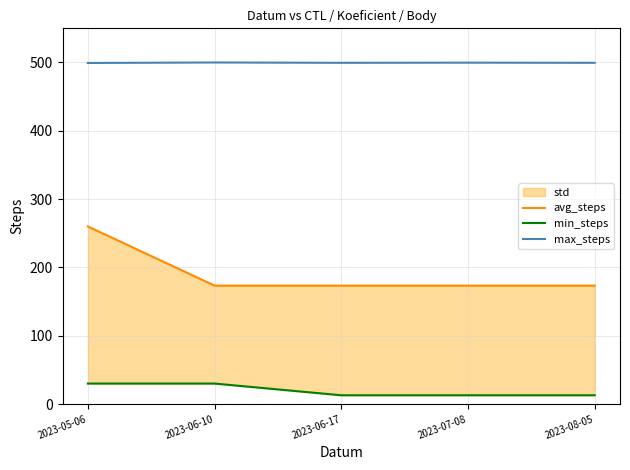

Count the max_steps values in the range 499 to 500.

5